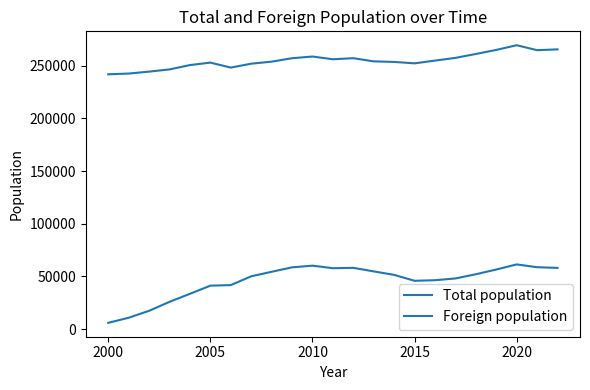

What is the lowest value of the Total population series?

241782